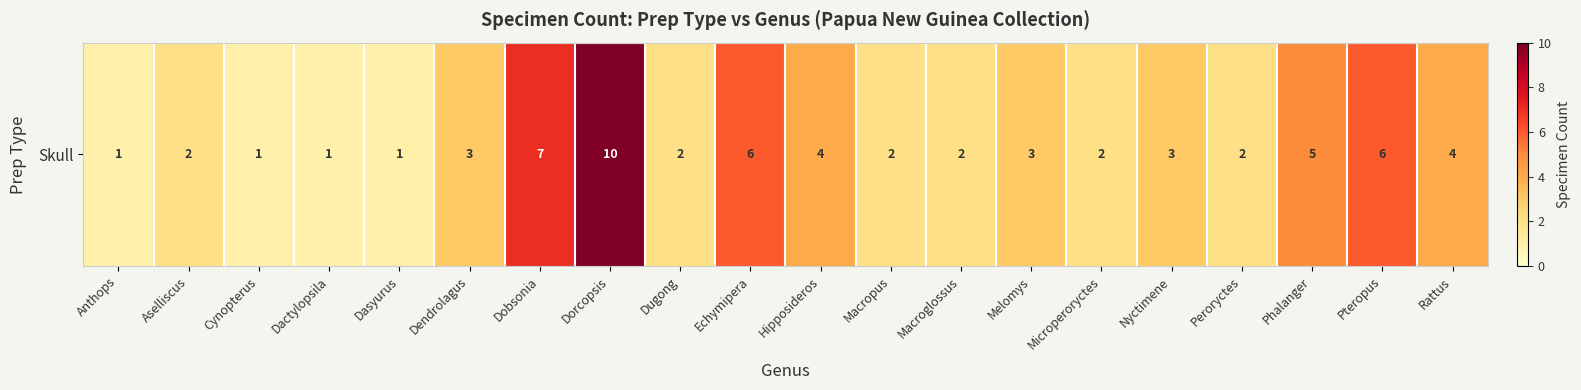

True or false: the data shows 0 at Cynopterus.

False